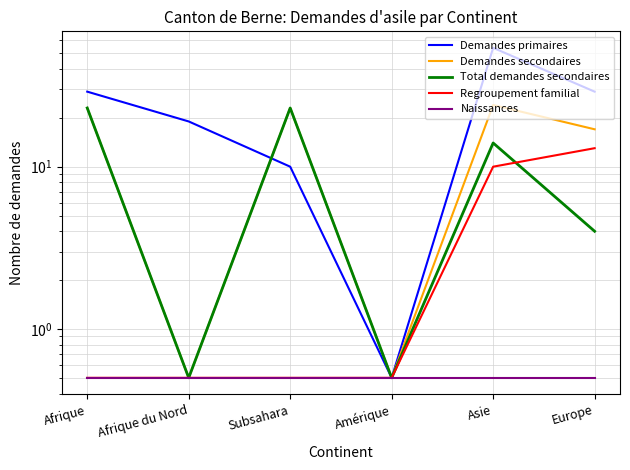

Which series changed the most between Afrique and Subsahara?

Demandes primaires